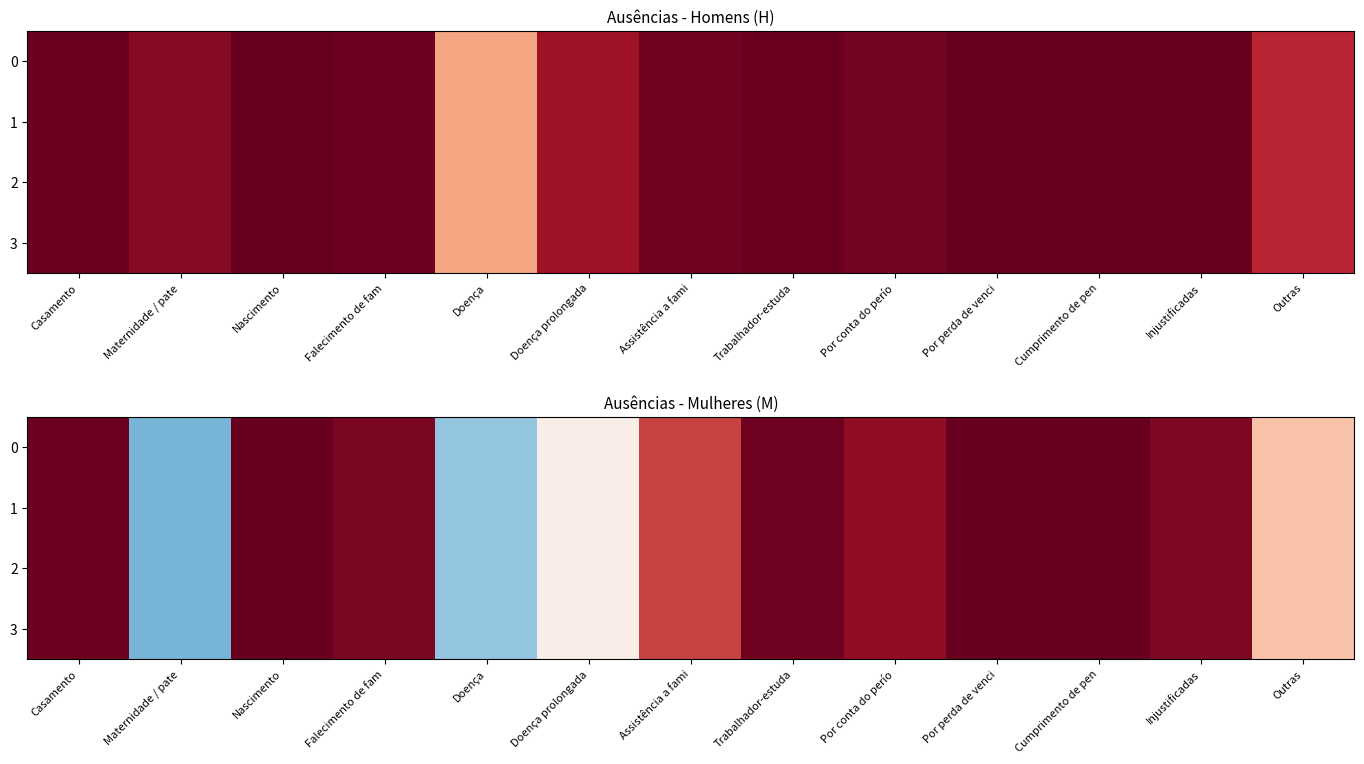

What is the difference between the maximum and minimum values in the 0 series?

2581